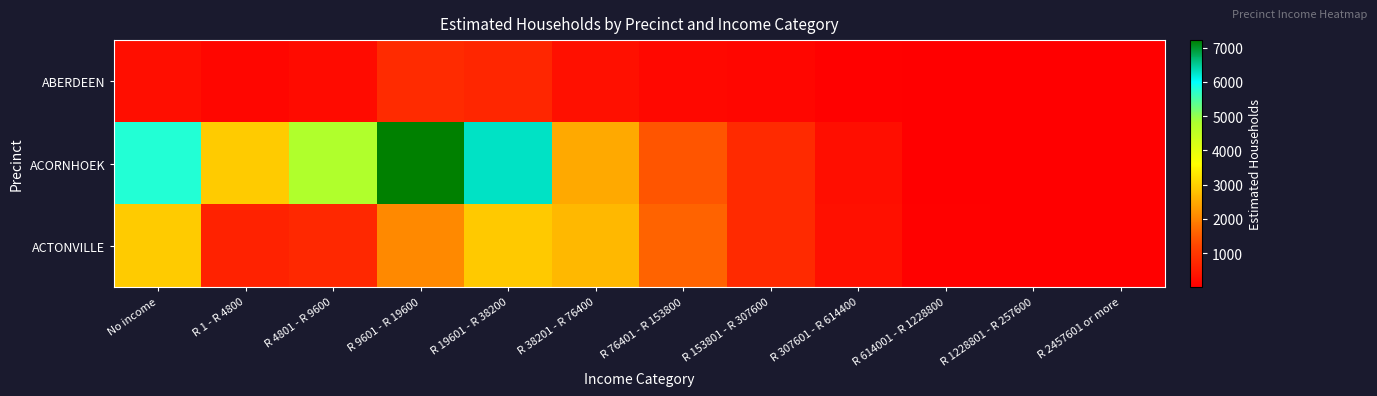

At which category is the sum across all series the highest?

R 9601 - R 19600